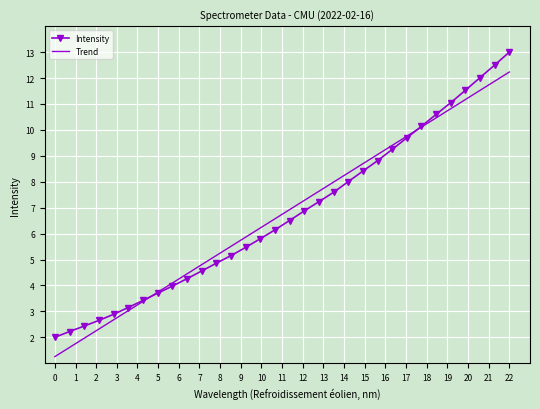

What is the difference between the second highest and second lowest values?

10.3